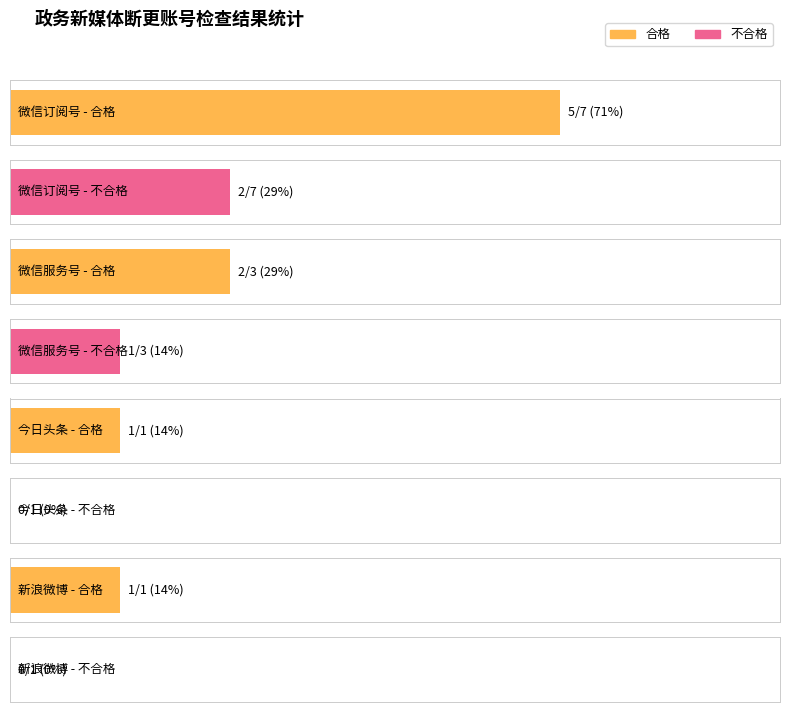

How many distinct data groups are displayed?

2